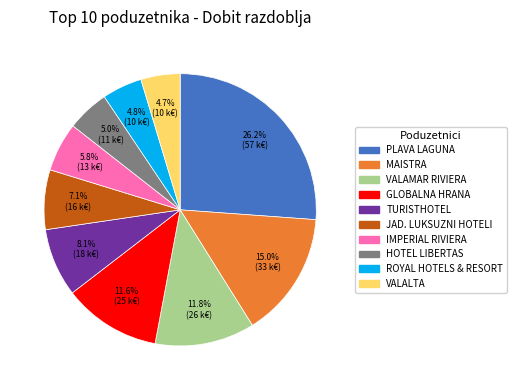

Does any single category account for the majority?

No